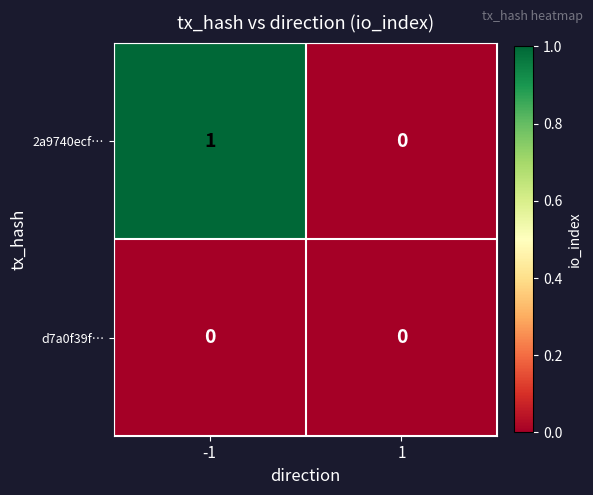

Reading left to right, extract all data points from this chart.

2a9740ecf…: 1	0
d7a0f39f…: 0	0